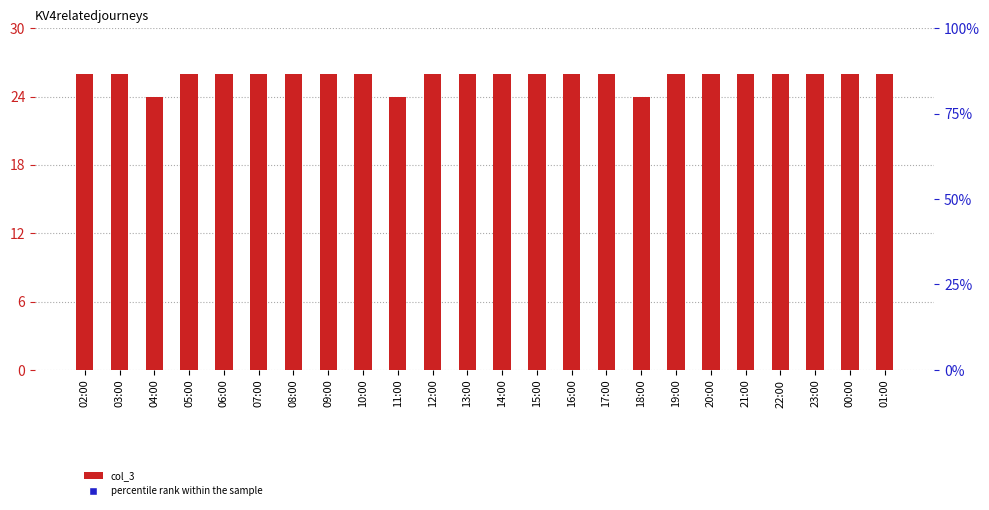

Which series contains the lowest Y value?

col_3